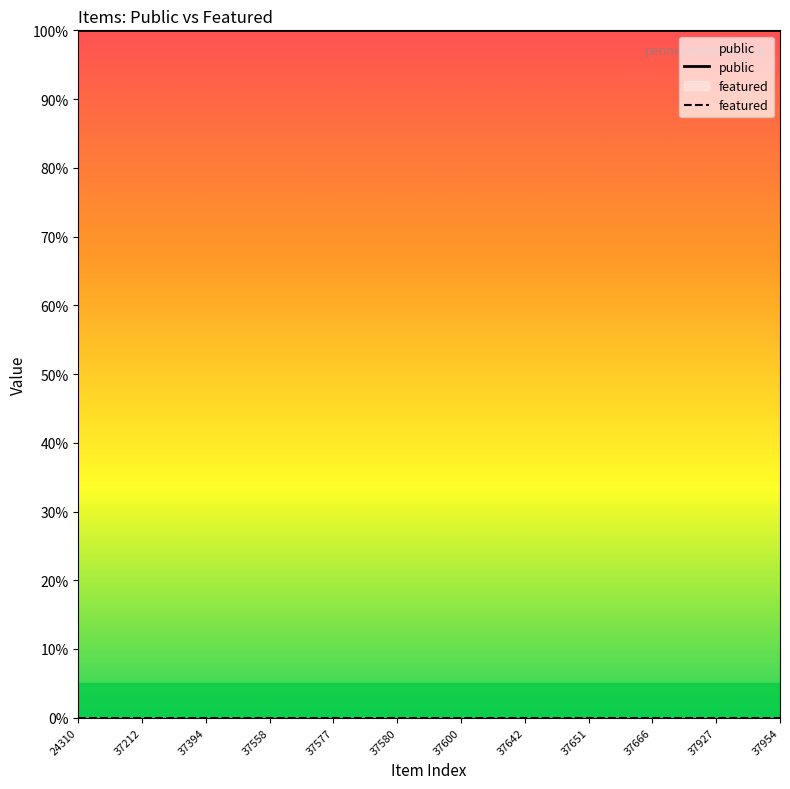

Reading left to right, transcribe all the data shown in this chart.

public: 100	100	100	100	100	100	100	100	100	100	100	100	100	100	100	100	100	100	100	100	100	100	100
featured: 0	0	0	0	0	0	0	0	0	0	0	0	0	0	0	0	0	0	0	0	0	0	0